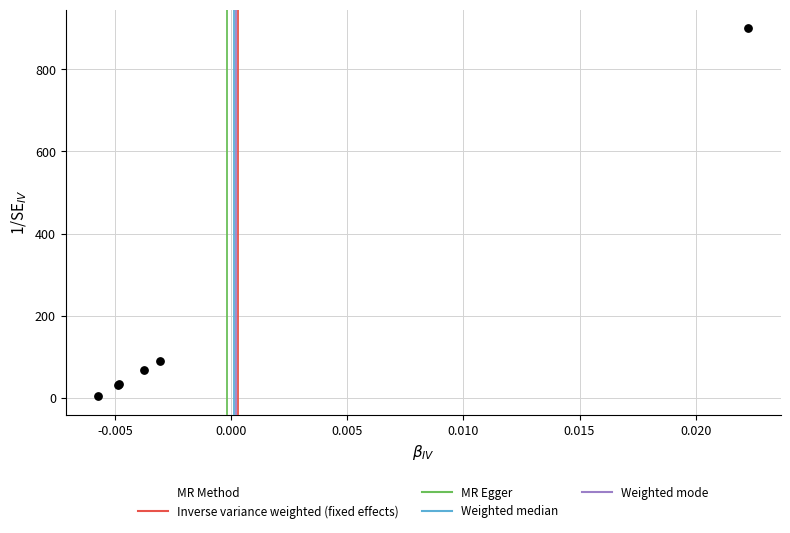

What Y value in the scatter plot is closest to 452?

89.3